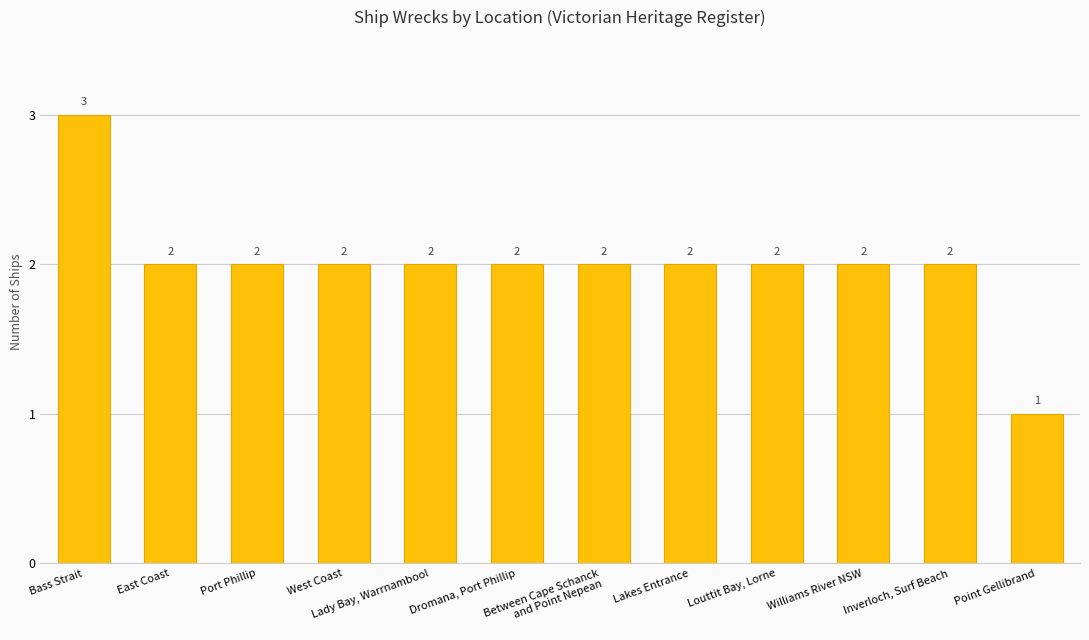

Reading right to left, transcribe all the data shown in this chart.

1	2	2	2	2	2	2	2	2	2	2	3